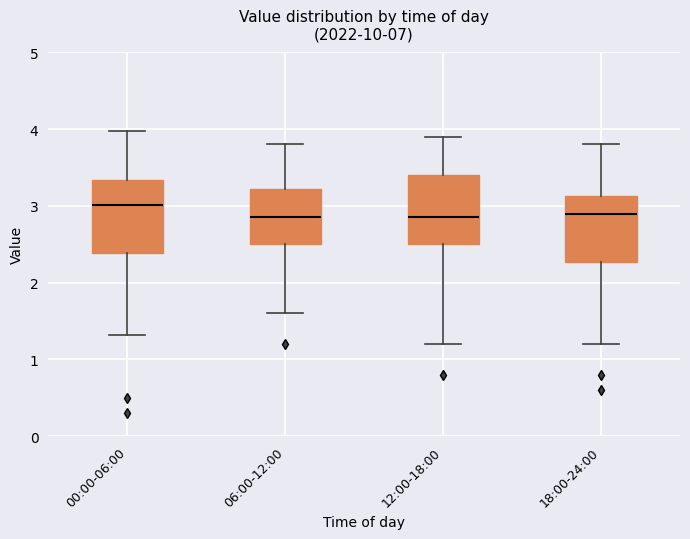

Reading left to right, read every box against the y-axis: the position of its median line, the range the box covers, and the ends of its whiskers. The values are not printed on the chart, so give them approximately, as read against the axis.

00:00-06:00: median 3.0, box 2.4 to 3.3, whiskers 1.3 to 4.0
06:00-12:00: median 2.9, box 2.5 to 3.2, whiskers 1.6 to 3.8
12:00-18:00: median 2.9, box 2.5 to 3.4, whiskers 1.2 to 3.9
18:00-24:00: median 2.9, box 2.3 to 3.1, whiskers 1.2 to 3.8